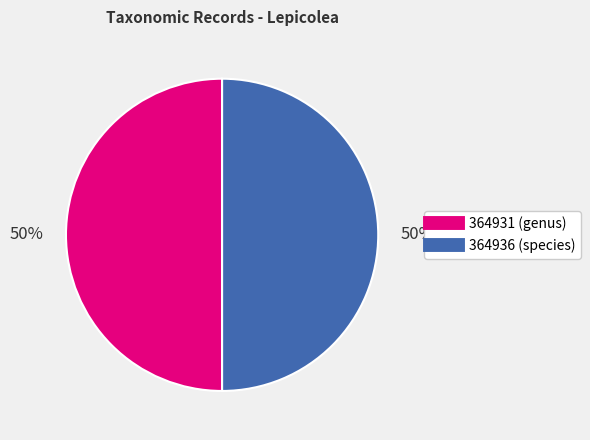

The 364936 slice represents 43% of the pie. True or false?

False